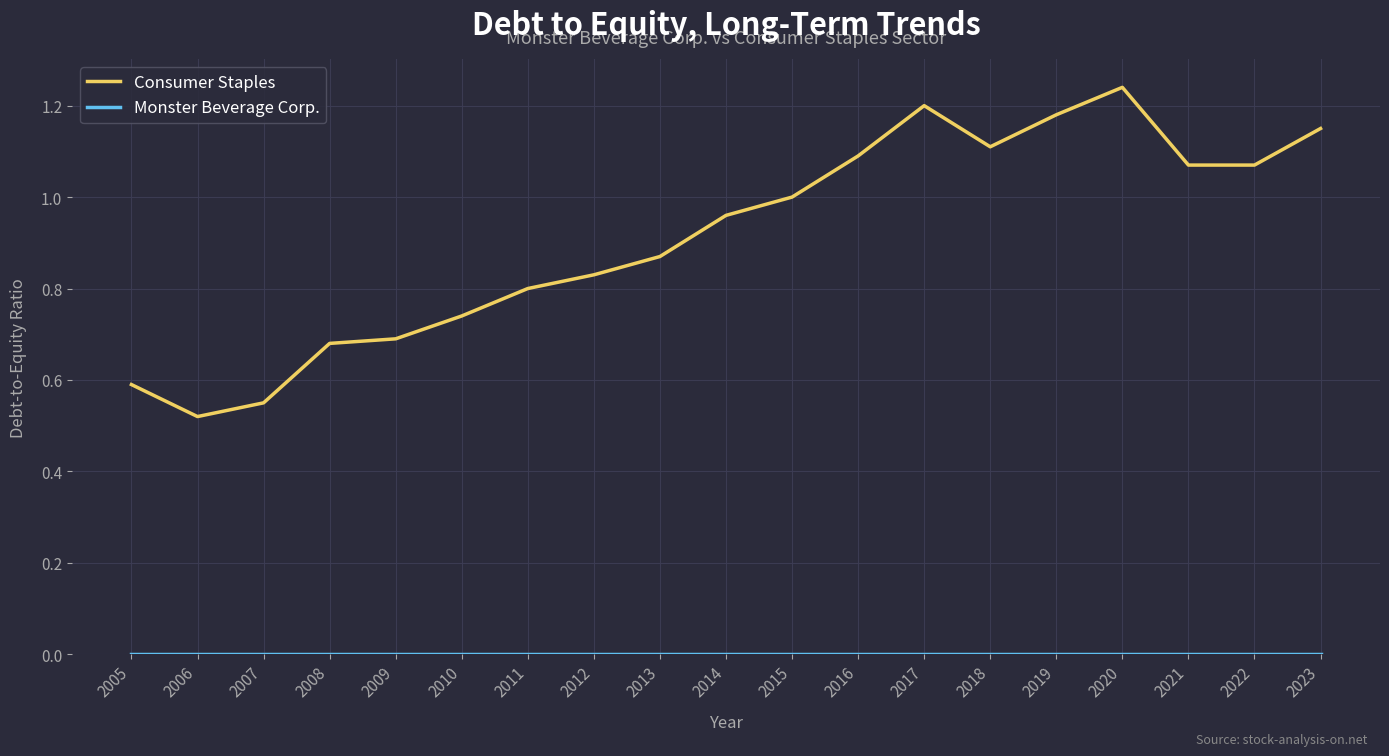

The value of Consumer Staples at 2014 is 0.7. True or false?

False